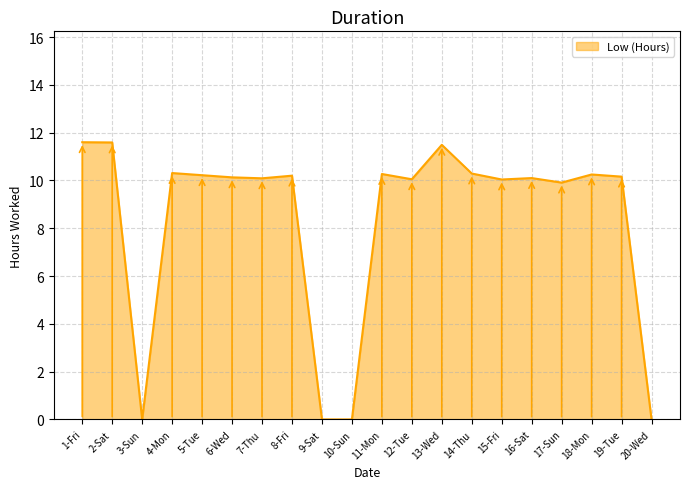

What is the sum of all values?

166.7